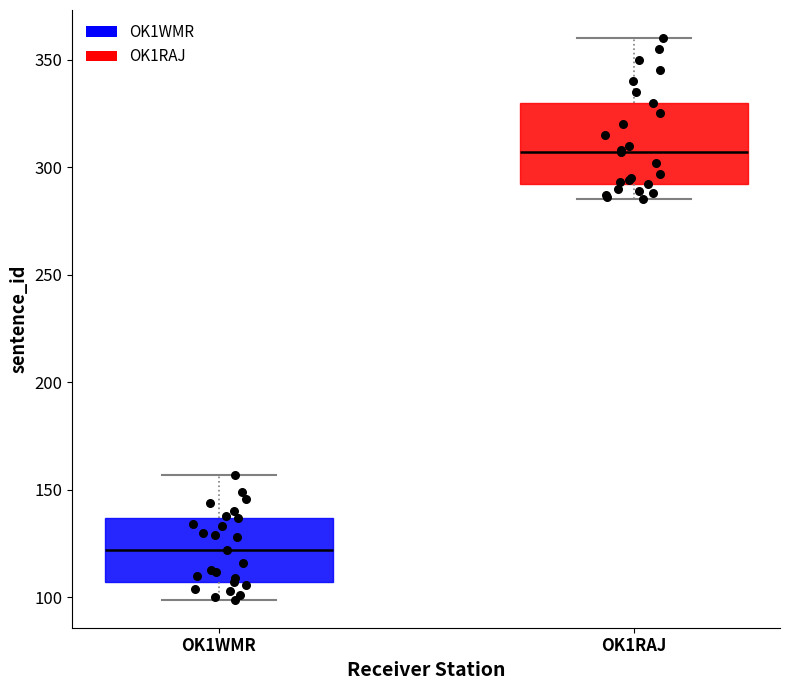

Reading left to right, read every box against the y-axis: the position of its median line, the range the box covers, and the ends of its whiskers. The values are not printed on the chart, so give them approximately, as read against the axis.

OK1WMR: median 120, box 105 to 135, whiskers 100 to 155
OK1RAJ: median 305, box 290 to 330, whiskers 285 to 360